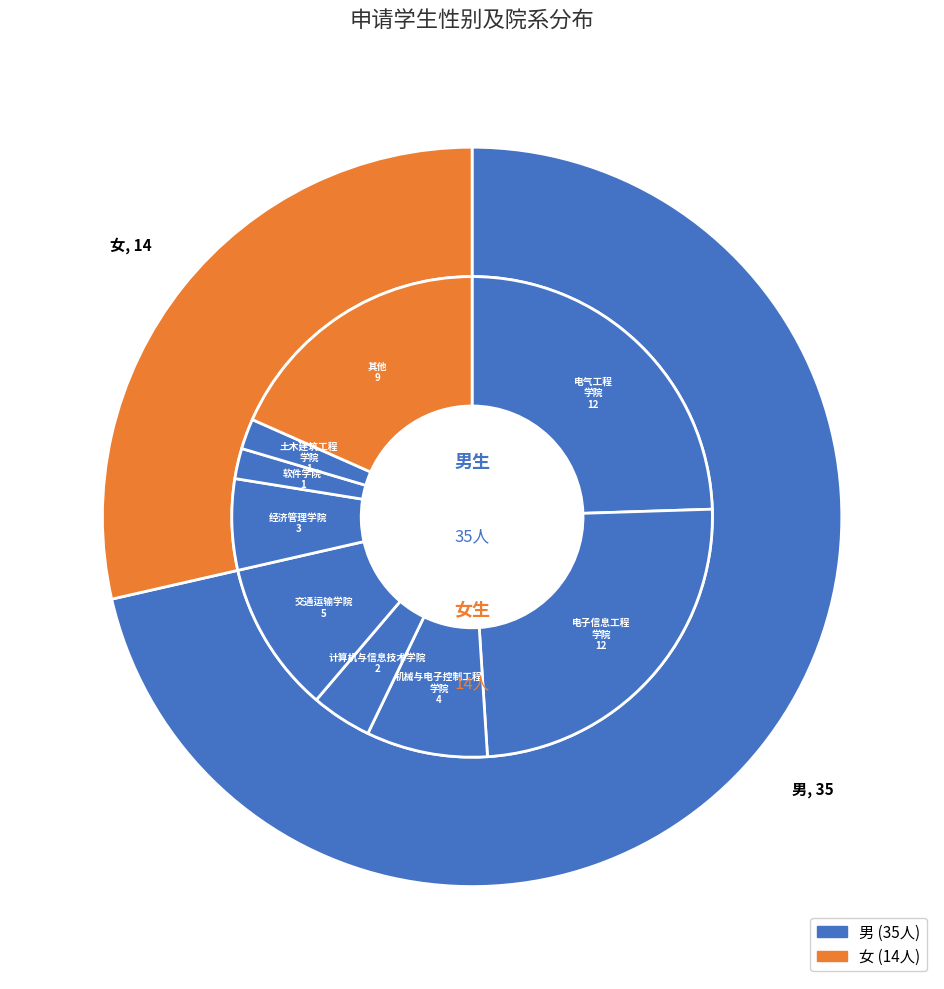

Count the number of slices in the pie.

2